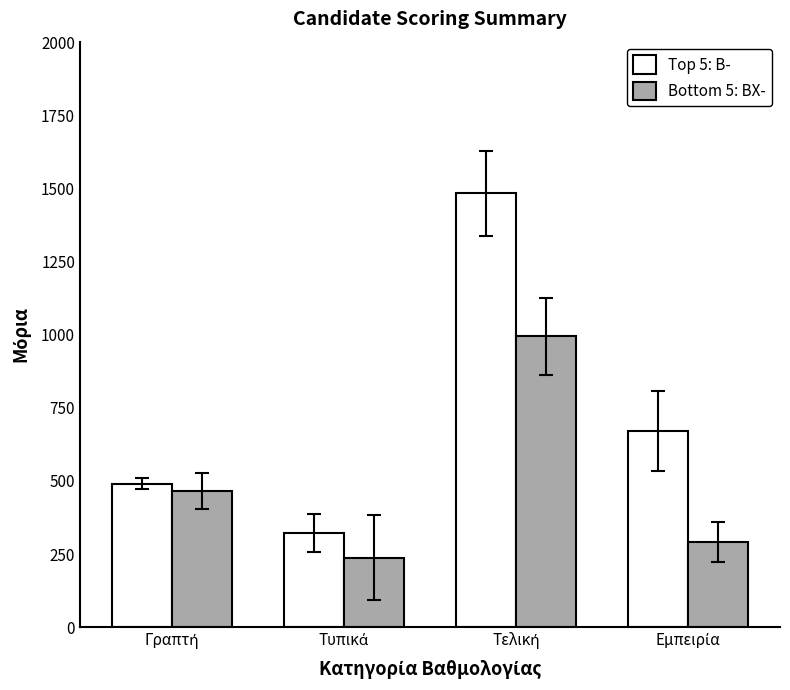

What is the highest value of the Top 5: B- series?

1483.4